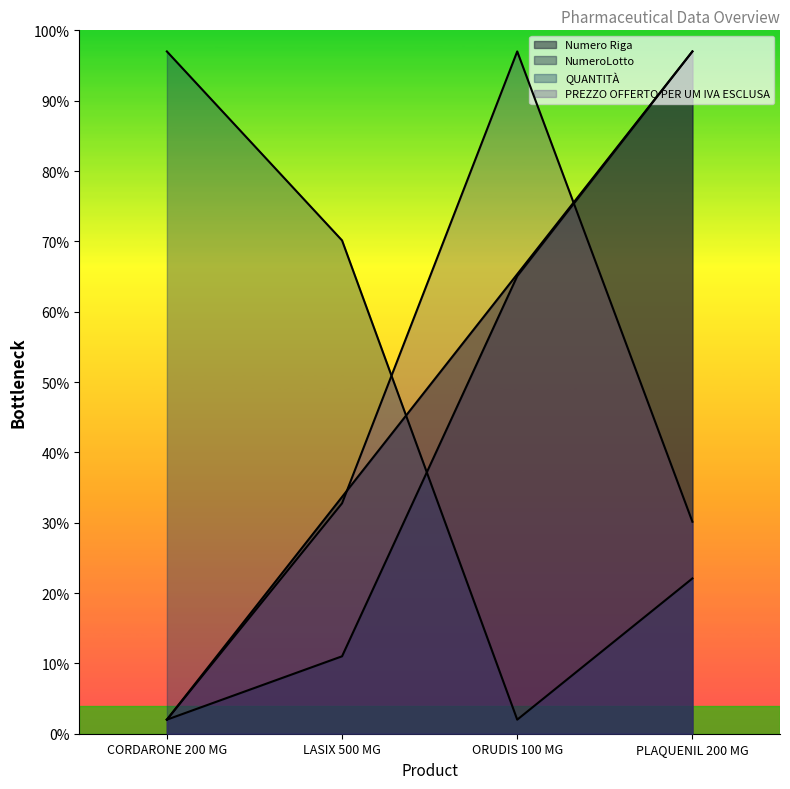

Reading left to right, what are all the values shown in this chart?

Numero Riga: 2.0	33.7	65.3	97.0
NumeroLotto: 2.0	11.0	65.1	97.0
QUANTITÀ: 97.0	70.1	2.0	22.1
PREZZO OFFERTO PER UM IVA ESCLUSA: 2.0	32.8	97.0	30.1